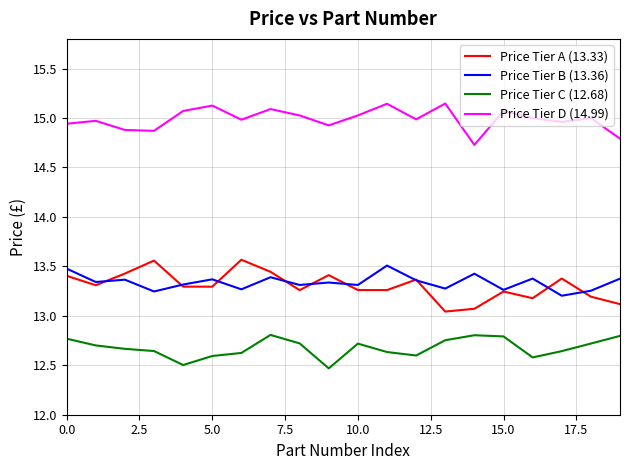

In Price Tier A (13.33), how many points are higher than both neighbors (excluding endpoints)?

6